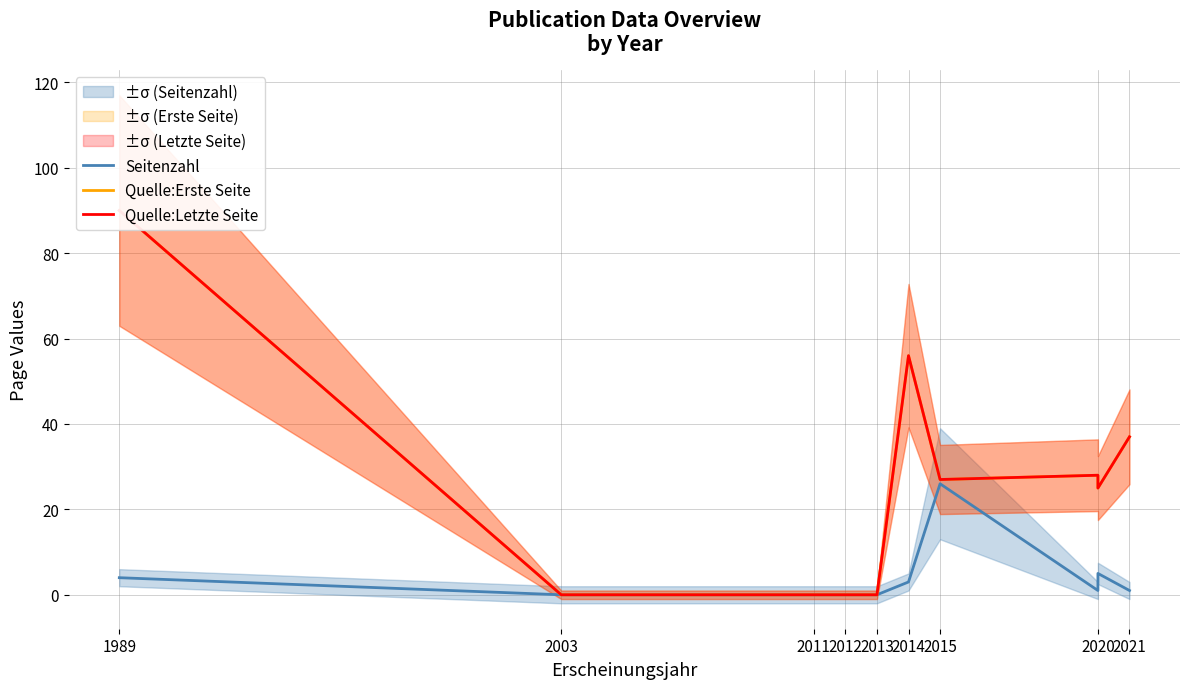

Rank the series at 2003 from lowest to highest value.

Seitenzahl, Quelle:Erste Seite, Quelle:Letzte Seite